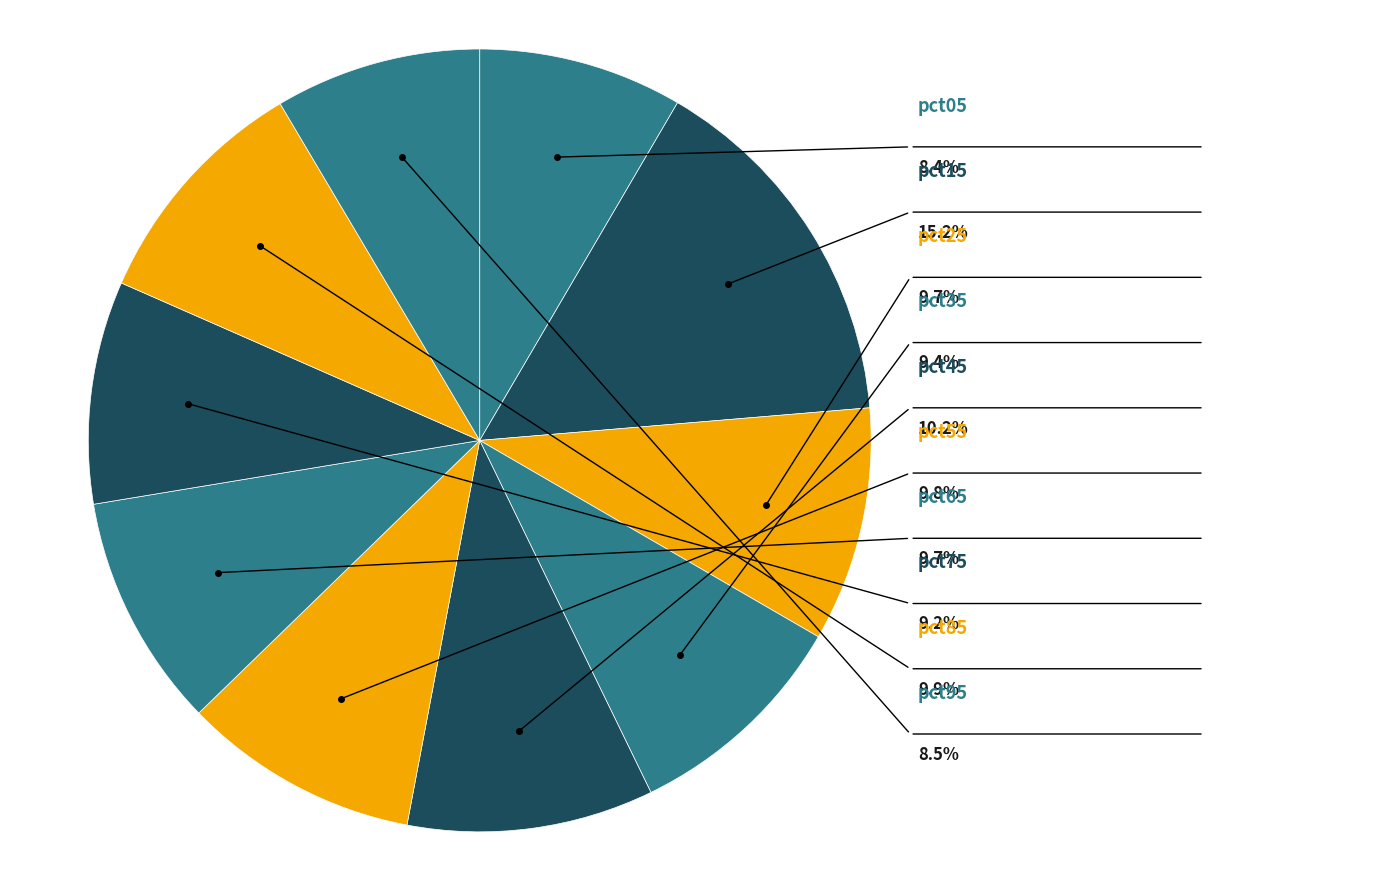

Combined, do pct55 and pct65 account for over 50%?

No